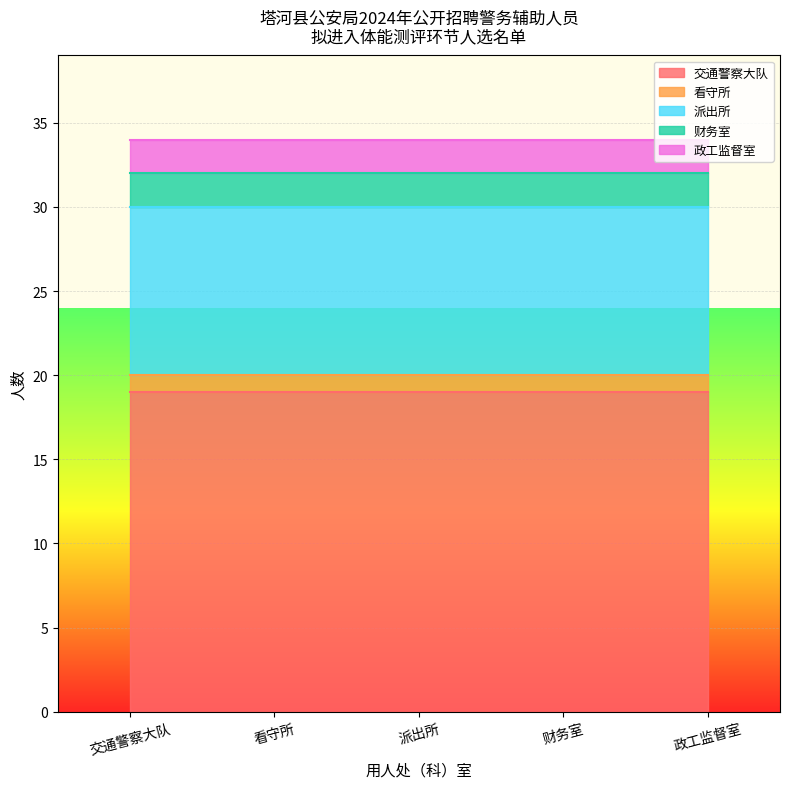

How many lines are shown in the chart?

5